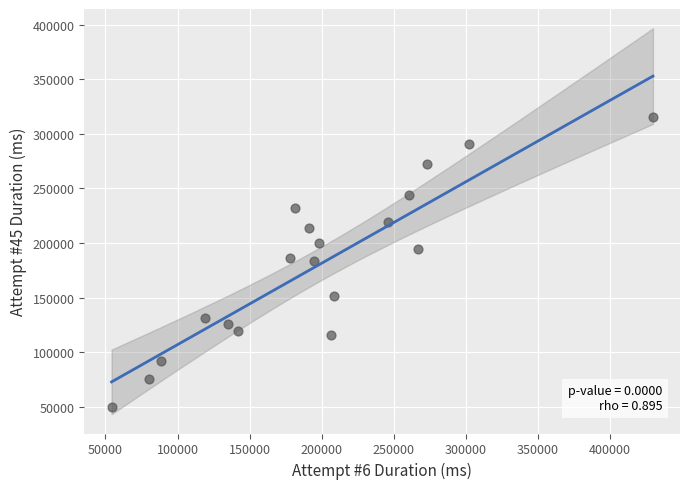

What is the range of X values (max minus min)?

375540